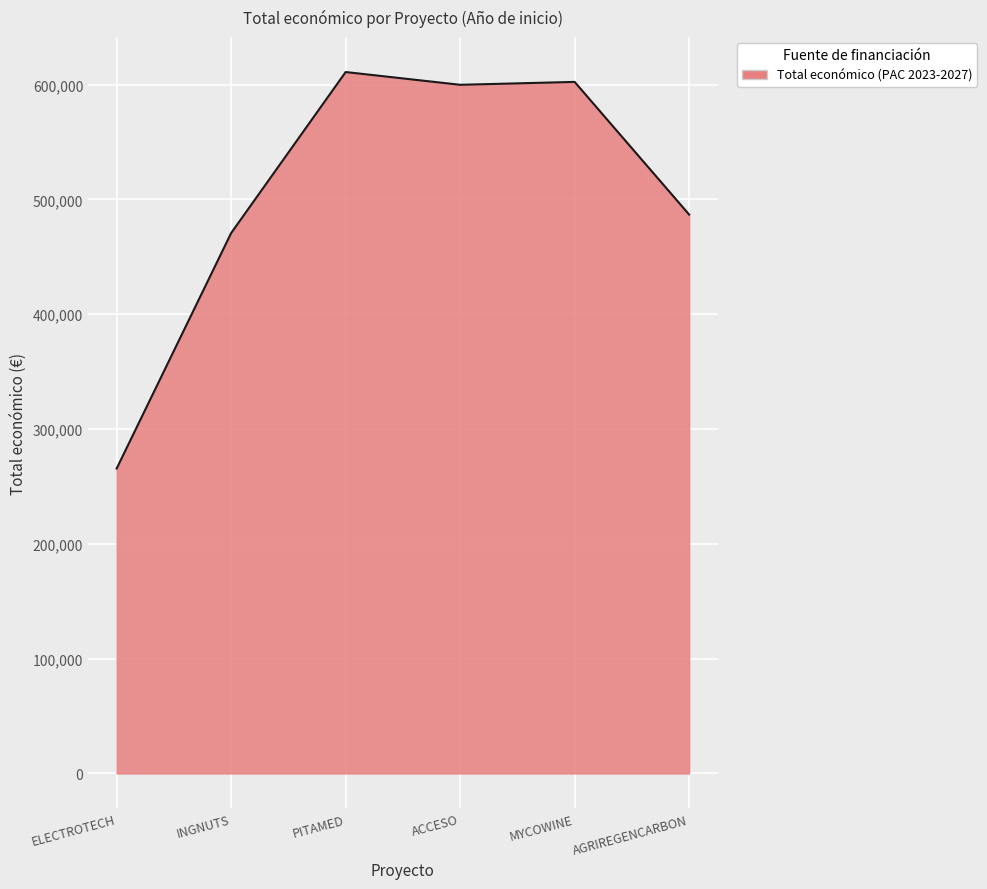

The chart shows a value of 599779.0 at ACCESO. True or false?

True